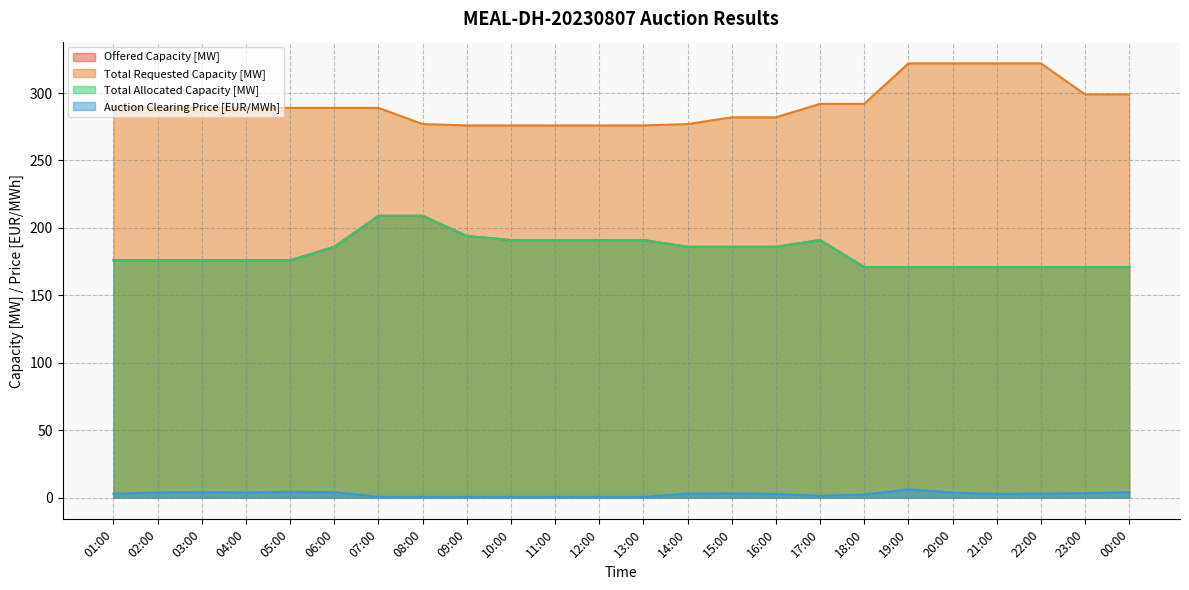

How many values in the Offered Capacity [MW] series are below 186?

12